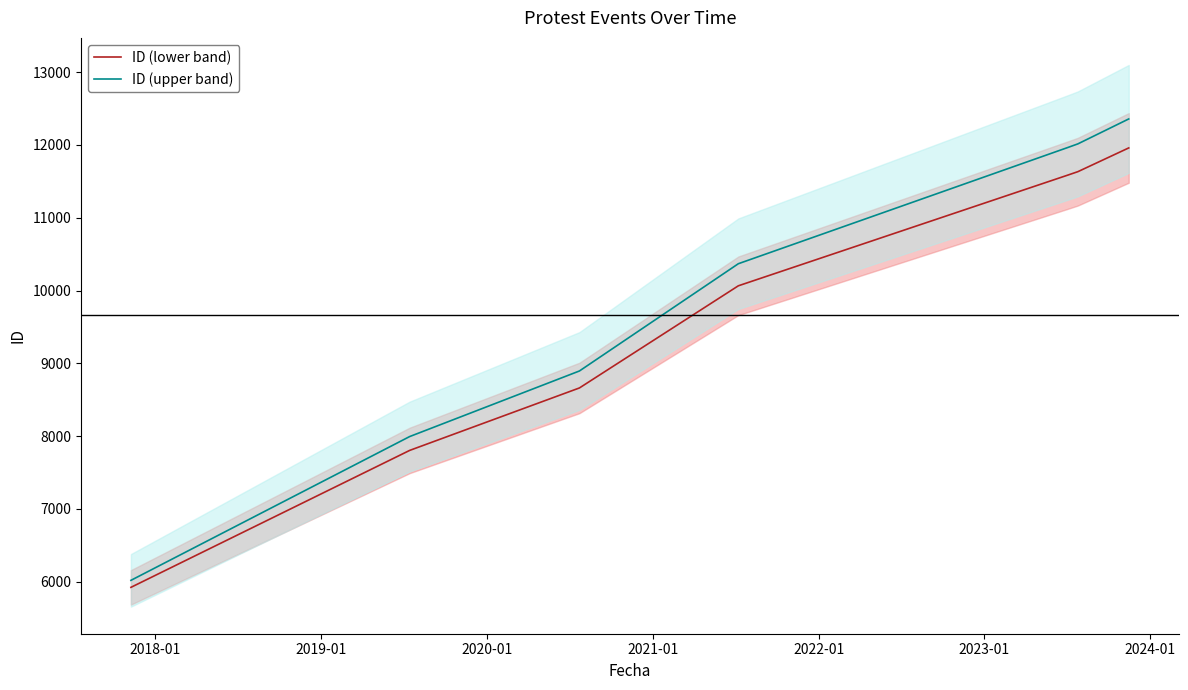

What is the maximum value for ID (lower band)?

11959.0